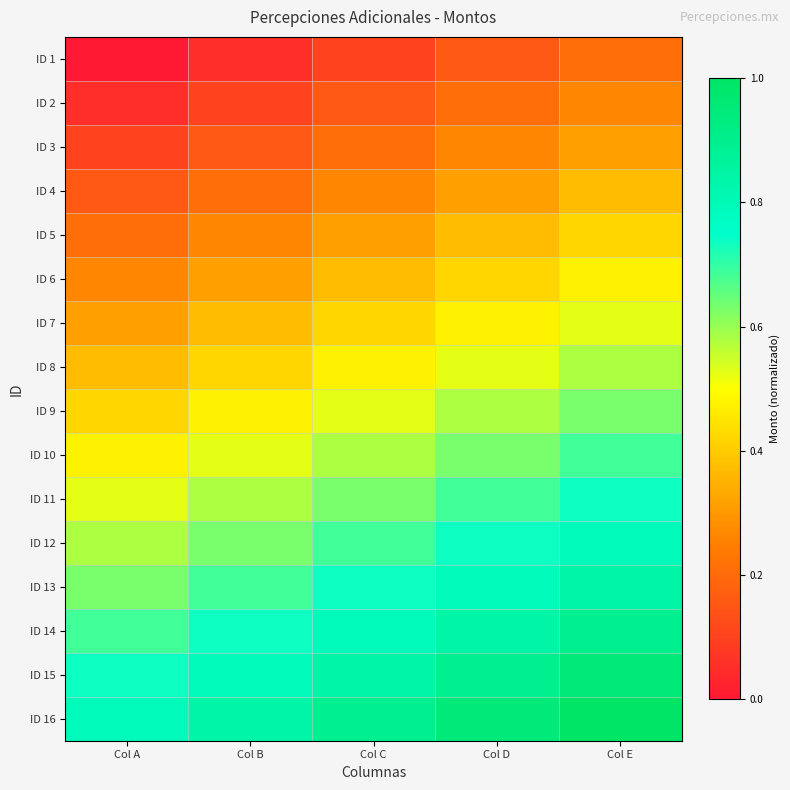

At how many categories does at least one series exceed 0?

5